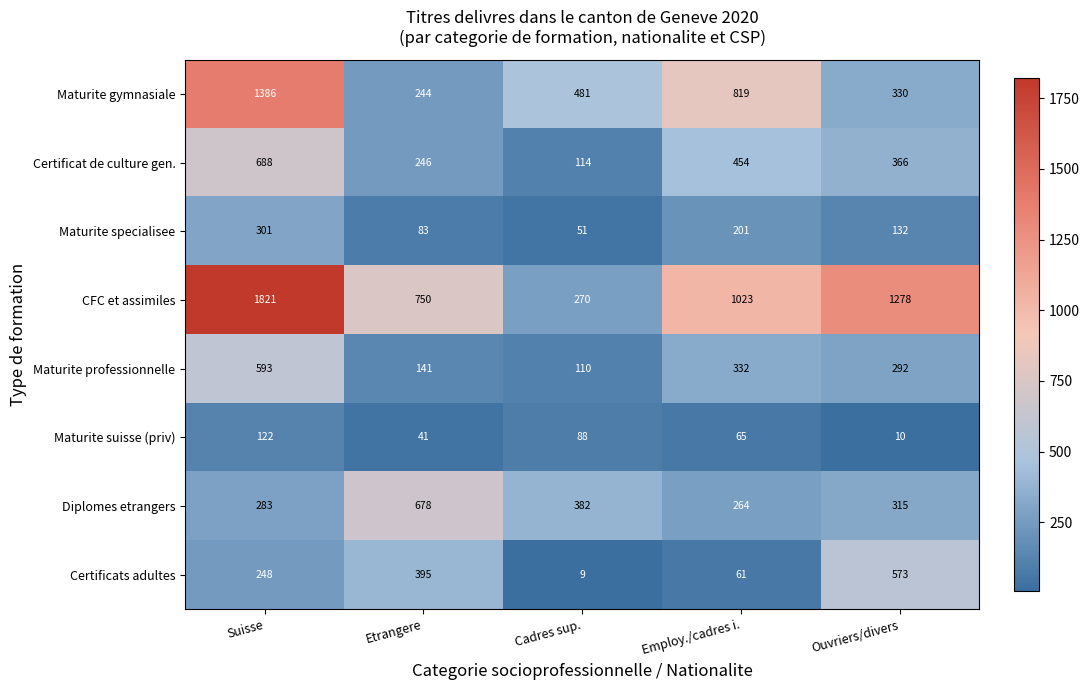

At which label does Maturite gymnasiale reach its peak?

Suisse